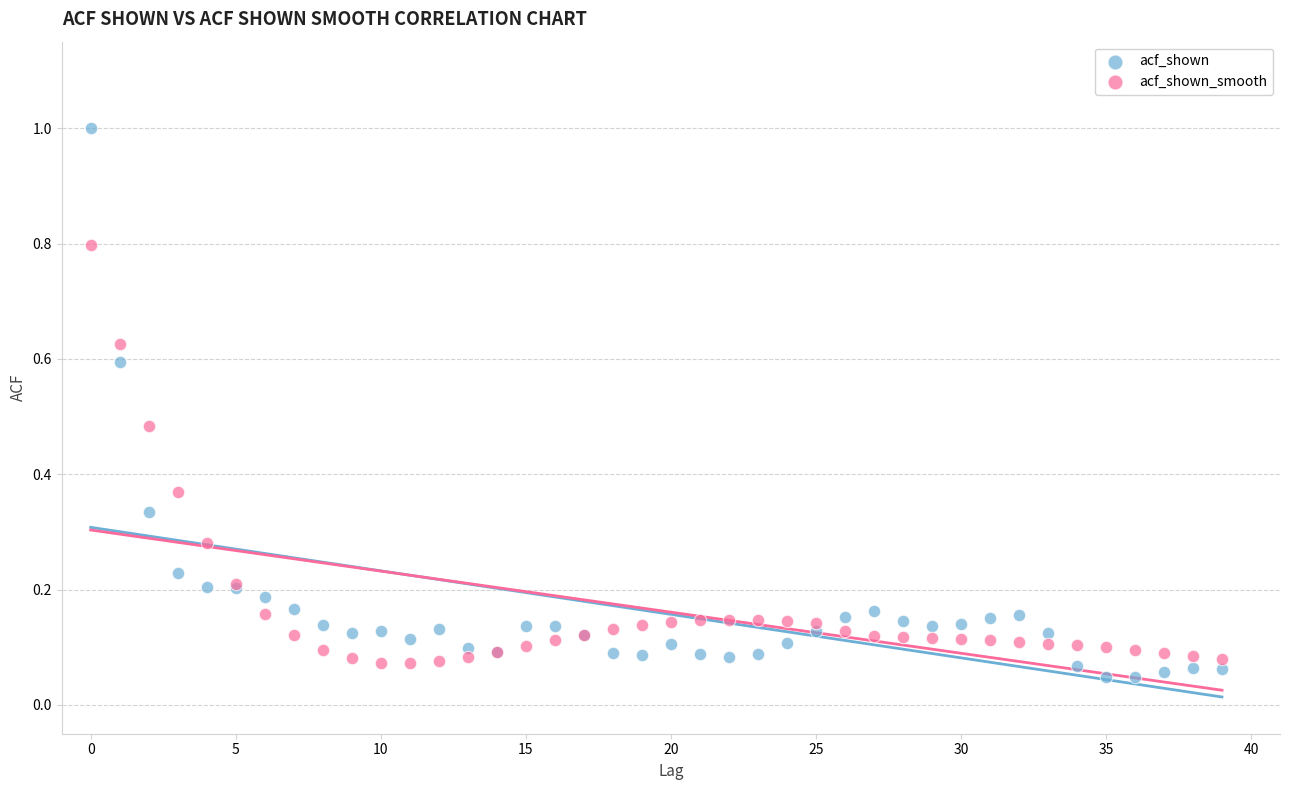

What are all the series names shown in the legend?

acf_shown, acf_shown_smooth